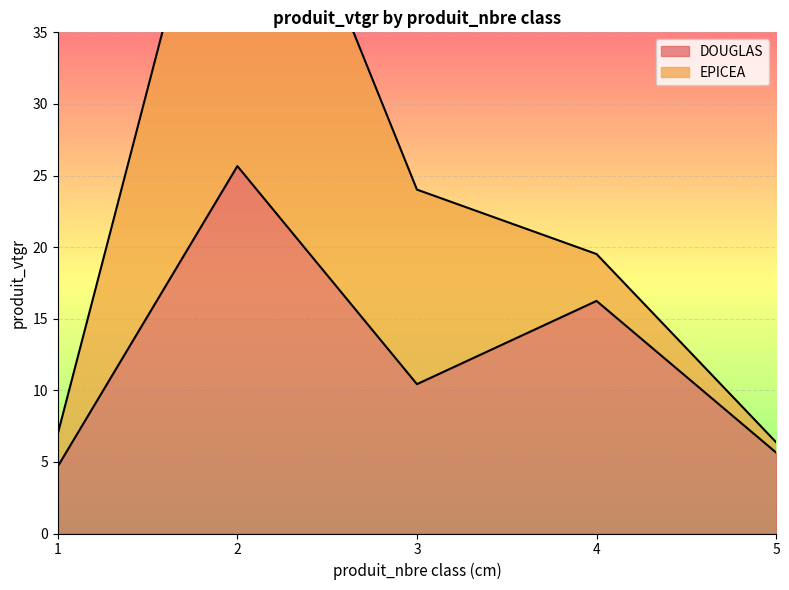

How many interior local valleys (lower than both neighbors) does the data have?

1